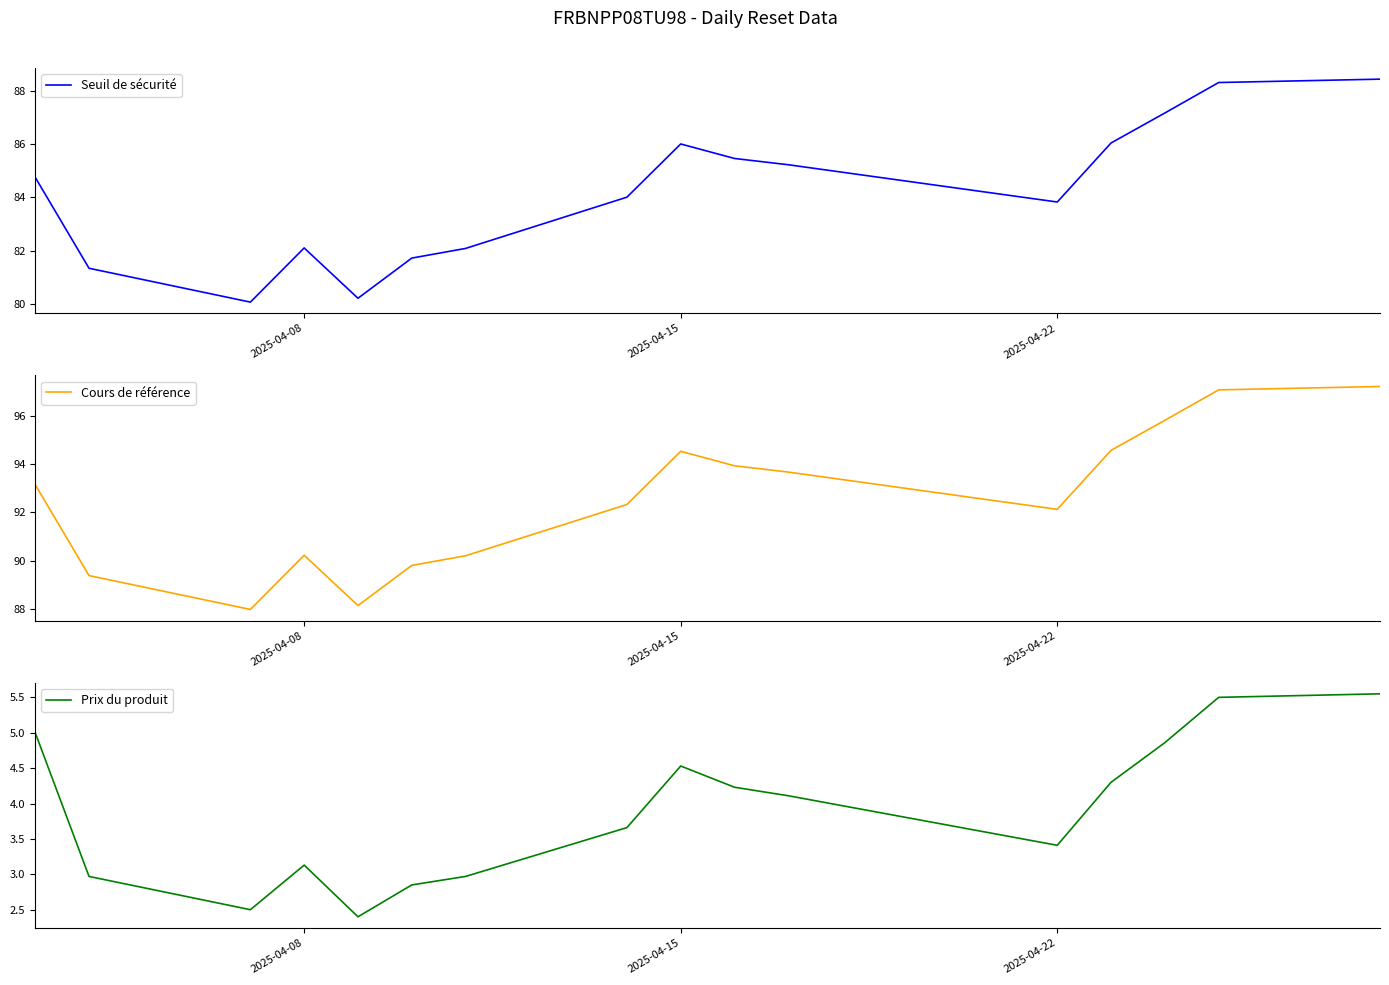

True or false: Prix du produit and Seuil de sécurité intersect in this chart.

False